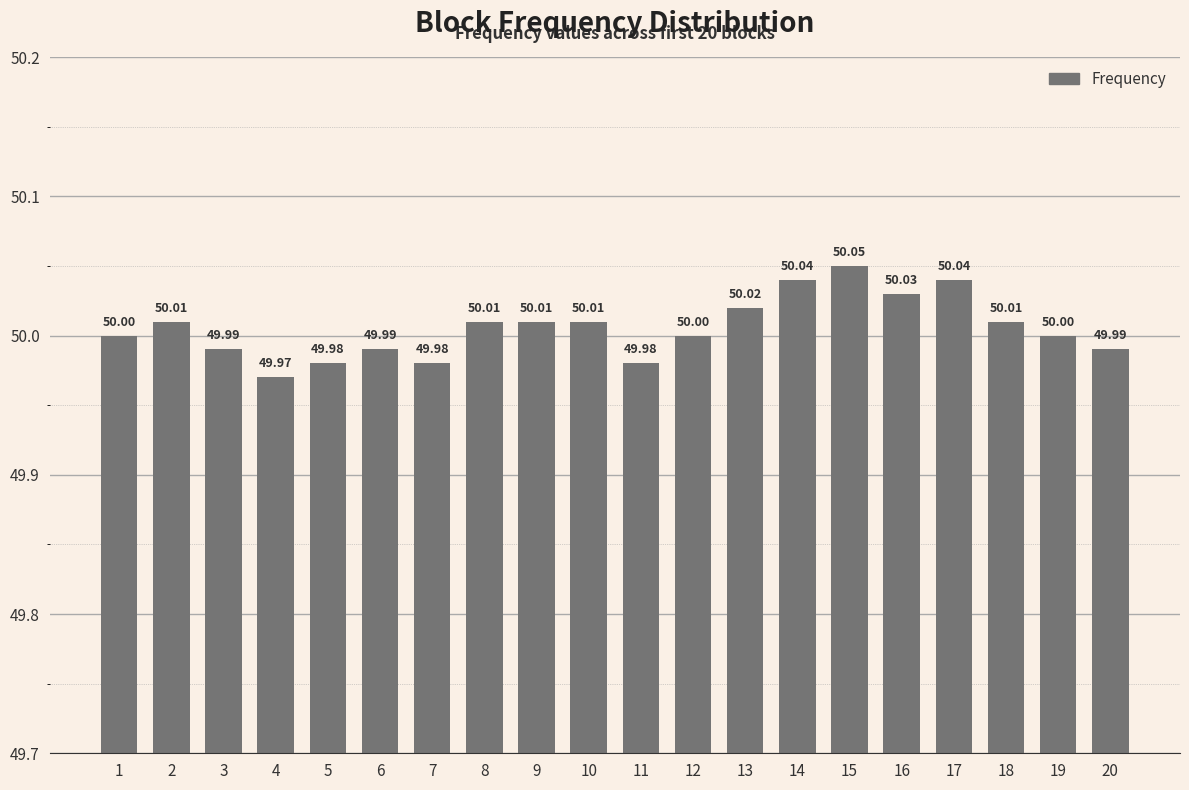

What is the difference between the maximum and minimum values?

0.1